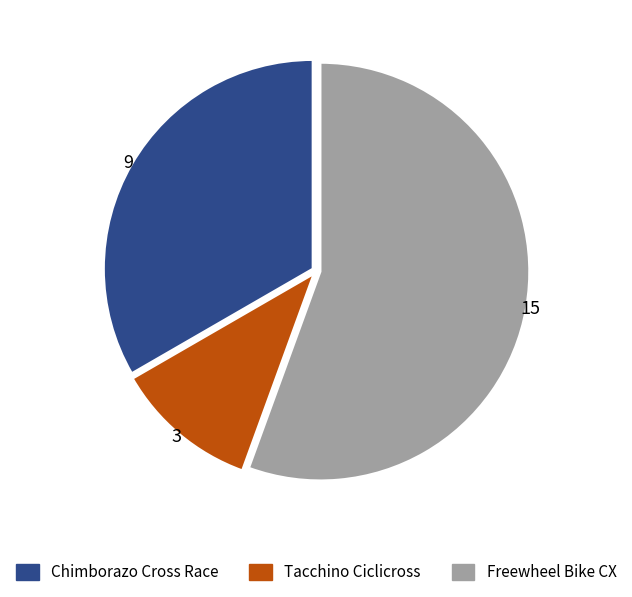

Rank the categories by value from lowest to highest.

Tacchino Ciclicross, Chimborazo Cross Race, Freewheel Bike CX